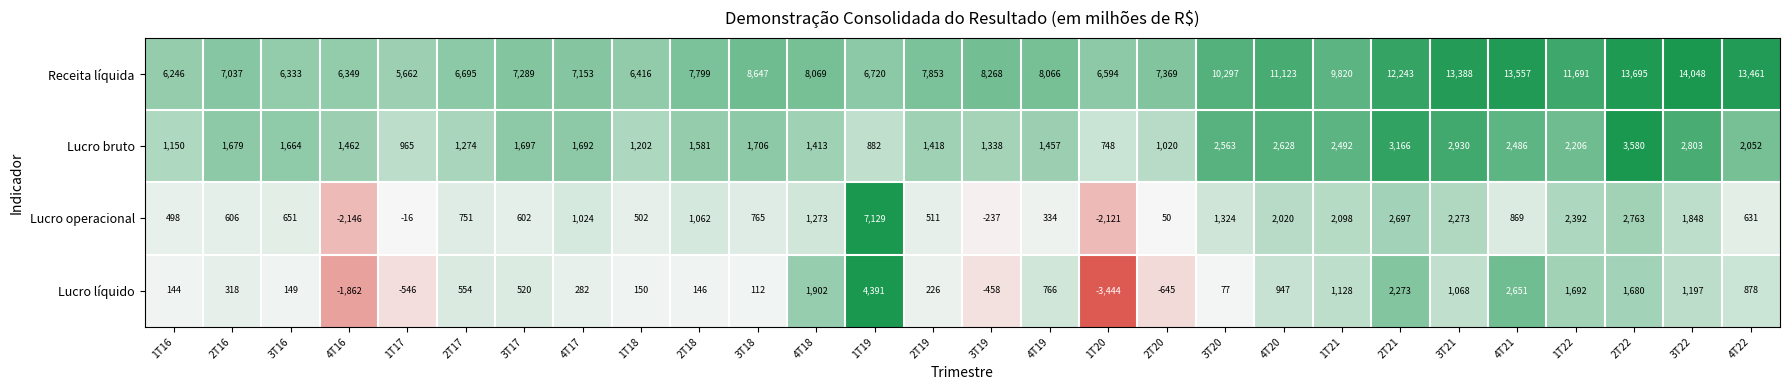

What is the difference between the highest and lowest values at 3T20?

10220